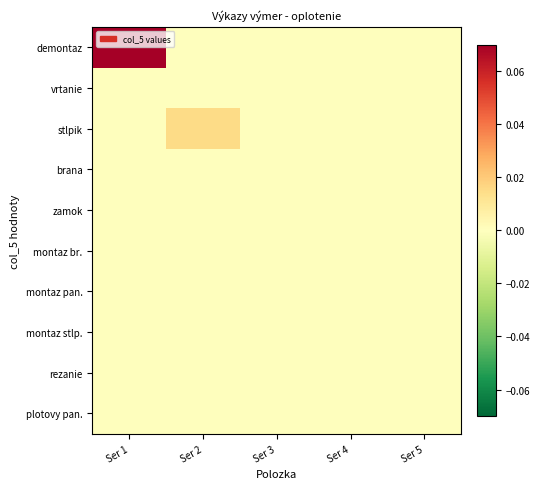

Reading left to right, what are all the values shown in this chart?

demontaz: Ser 1=0.1	Ser 2=0.0	Ser 3=0.0	Ser 4=0.0	Ser 5=0.0
vrtanie: Ser 1=0.0	Ser 2=0.0	Ser 3=0.0	Ser 4=0.0	Ser 5=0.0
stlpik: Ser 1=0.0	Ser 2=0.0	Ser 3=0.0	Ser 4=0.0	Ser 5=0.0
brana: Ser 1=0.0	Ser 2=0.0	Ser 3=0.0	Ser 4=0.0	Ser 5=0.0
zamok: Ser 1=0.0	Ser 2=0.0	Ser 3=0.0	Ser 4=0.0	Ser 5=0.0
montaz br.: Ser 1=0.0	Ser 2=0.0	Ser 3=0.0	Ser 4=0.0	Ser 5=0.0
montaz pan.: Ser 1=0.0	Ser 2=0.0	Ser 3=0.0	Ser 4=0.0	Ser 5=0.0
montaz stlp.: Ser 1=0.0	Ser 2=0.0	Ser 3=0.0	Ser 4=0.0	Ser 5=0.0
rezanie: Ser 1=0.0	Ser 2=0.0	Ser 3=0.0	Ser 4=0.0	Ser 5=0.0
plotovy pan.: Ser 1=0.0	Ser 2=0.0	Ser 3=0.0	Ser 4=0.0	Ser 5=0.0